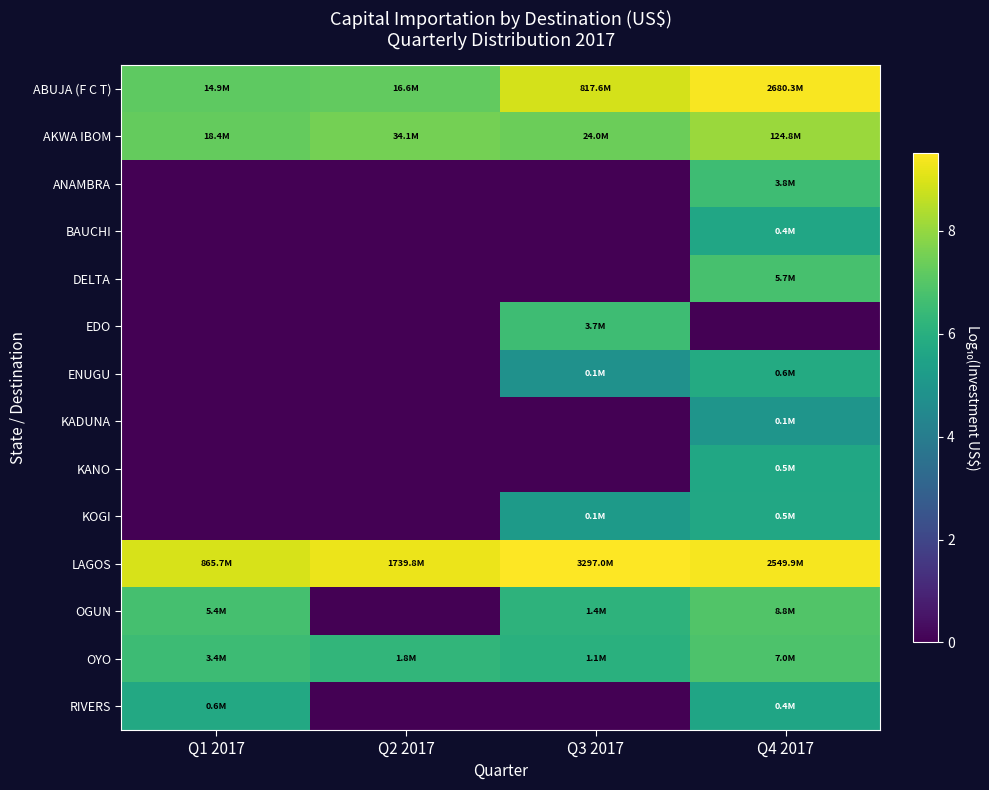

Reading left to right, list all the values displayed in this chart.

ABUJA (F C T): Q1 2017=7.2	Q2 2017=7.2	Q3 2017=8.9	Q4 2017=9.4
AKWA IBOM: Q1 2017=7.3	Q2 2017=7.5	Q3 2017=7.4	Q4 2017=8.1
ANAMBRA: Q1 2017=0.0	Q2 2017=0.0	Q3 2017=0.0	Q4 2017=6.6
BAUCHI: Q1 2017=0.0	Q2 2017=0.0	Q3 2017=0.0	Q4 2017=5.6
DELTA: Q1 2017=0.0	Q2 2017=0.0	Q3 2017=0.0	Q4 2017=6.8
EDO: Q1 2017=0.0	Q2 2017=0.0	Q3 2017=6.6	Q4 2017=0.0
ENUGU: Q1 2017=0.0	Q2 2017=0.0	Q3 2017=4.8	Q4 2017=5.8
KADUNA: Q1 2017=0.0	Q2 2017=0.0	Q3 2017=0.0	Q4 2017=5.0
KANO: Q1 2017=0.0	Q2 2017=0.0	Q3 2017=0.0	Q4 2017=5.7
KOGI: Q1 2017=0.0	Q2 2017=0.0	Q3 2017=5.2	Q4 2017=5.7
LAGOS: Q1 2017=8.9	Q2 2017=9.2	Q3 2017=9.5	Q4 2017=9.4
OGUN: Q1 2017=6.7	Q2 2017=0.0	Q3 2017=6.1	Q4 2017=6.9
OYO: Q1 2017=6.5	Q2 2017=6.3	Q3 2017=6.0	Q4 2017=6.8
RIVERS: Q1 2017=5.7	Q2 2017=0.0	Q3 2017=0.0	Q4 2017=5.6